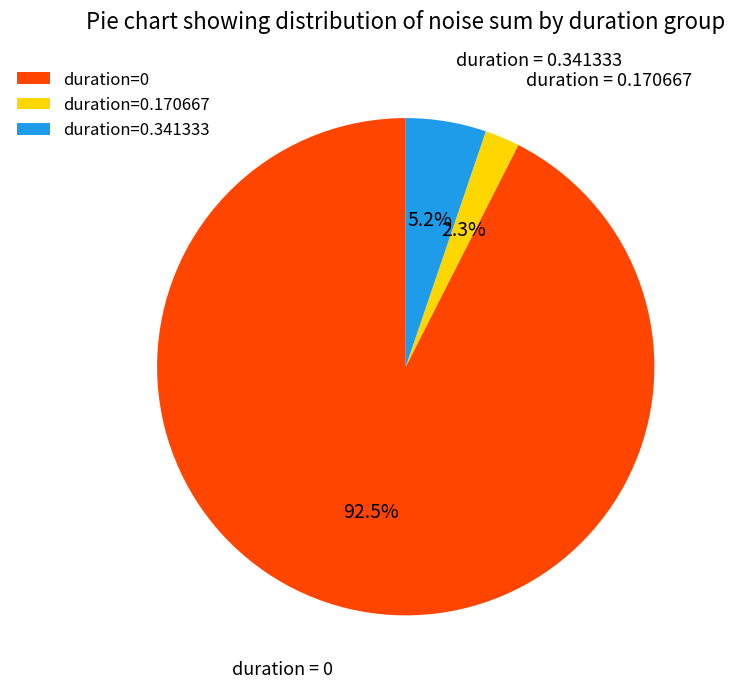

What is the majority slice?

duration=0